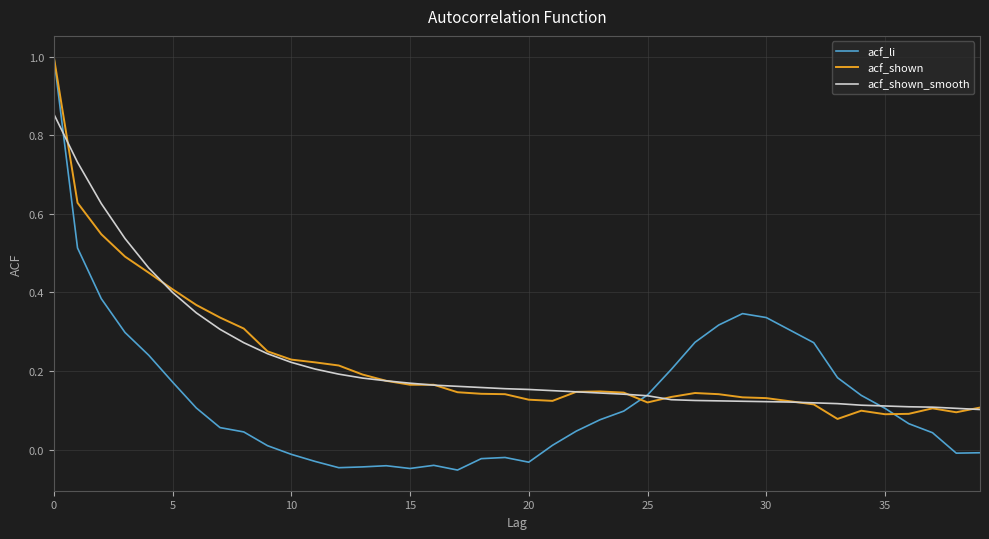

Which series has the largest range (max minus min)?

acf_li